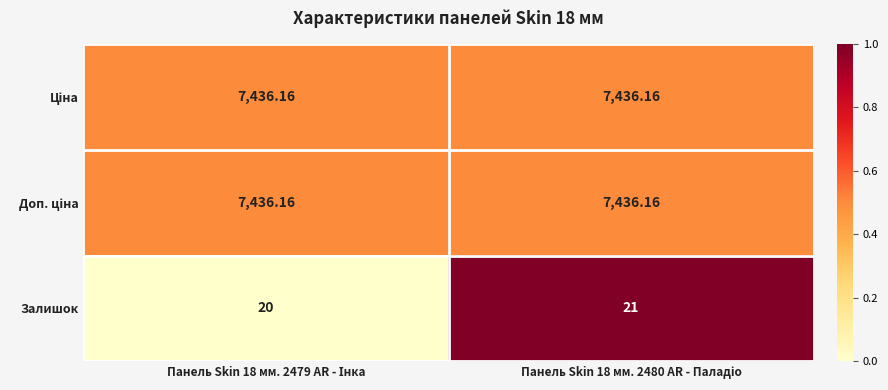

Which series has the widest spread of values?

Залишок